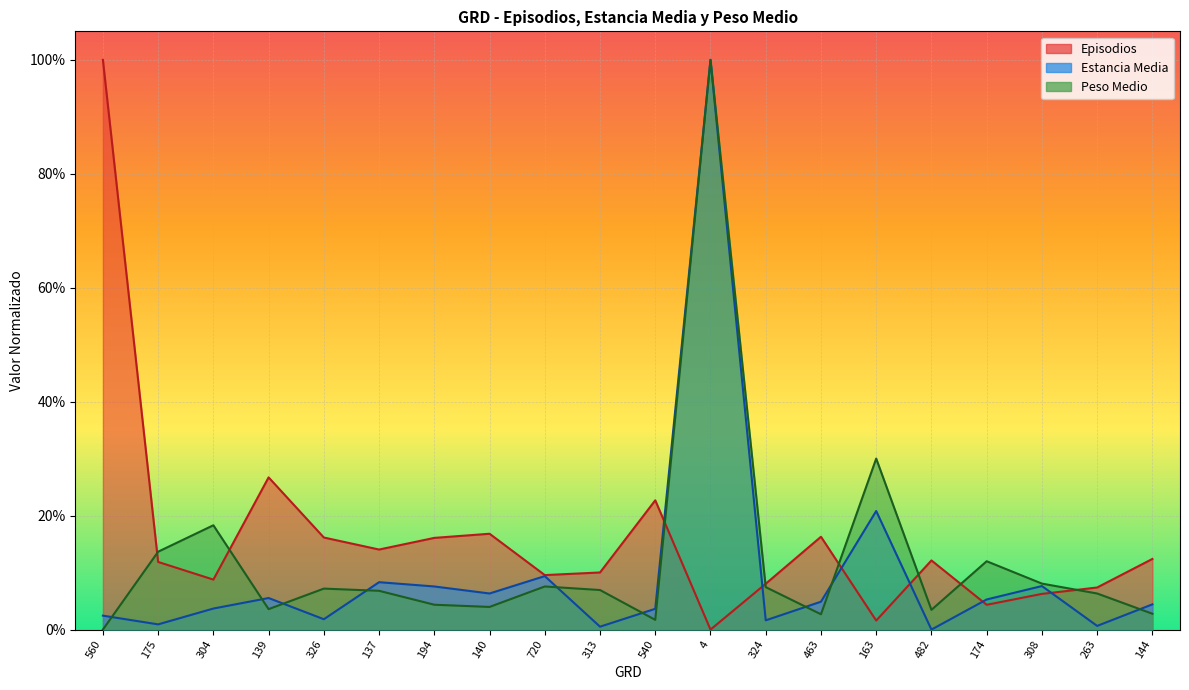

At 560, list the series in order from largest to smallest.

Episodios, Estancia Media, Peso Medio